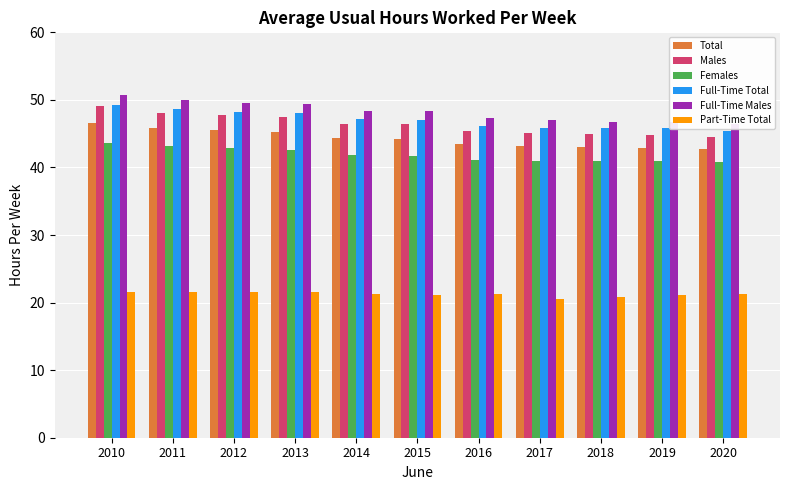

Which label corresponds to the smallest value in the chart?

2017